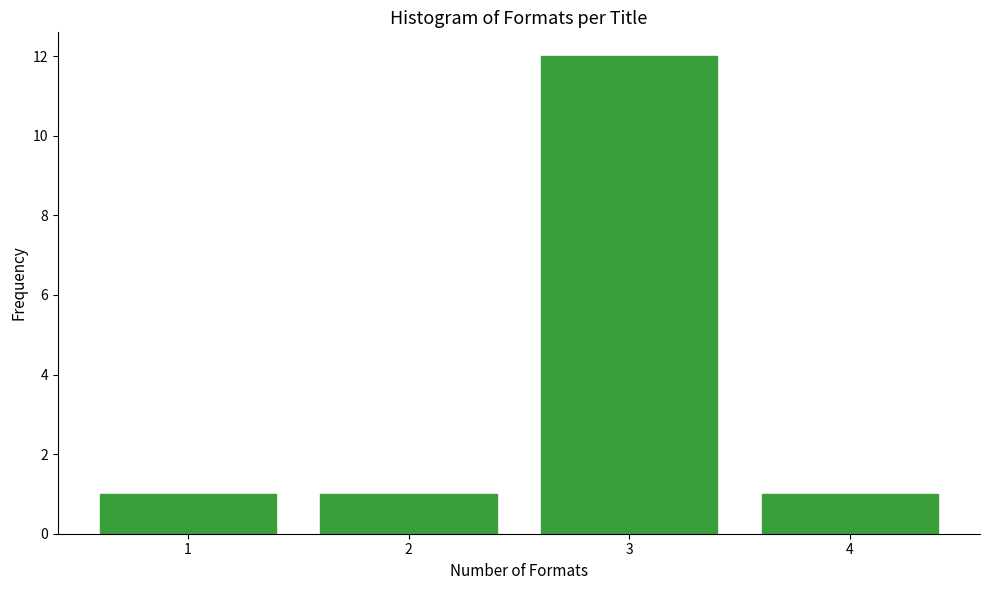

Reading left to right, transcribe this chart: for each bar, give the range it covers on the x-axis and its height. The values are not printed on the chart, so give them approximately, as read against the axis.

0.5 to 1.5: 1
1.5 to 2.5: 1
2.5 to 3.5: 12
3.5 to 4.5: 1